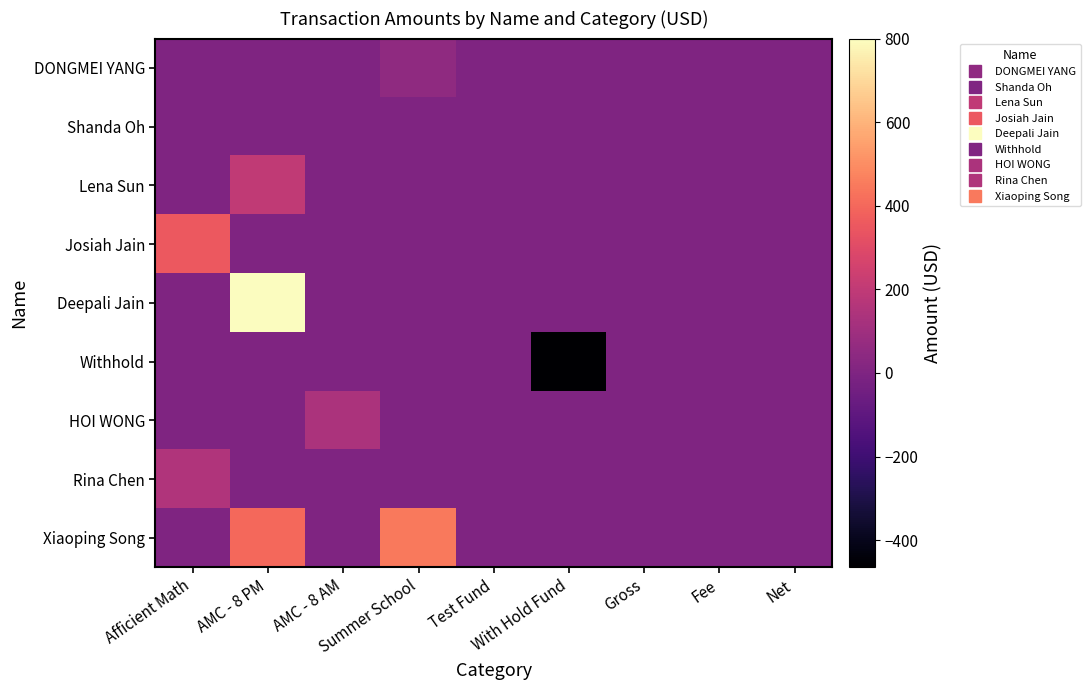

List the series in order of their peak value, highest first.

Deepali Jain, Xiaoping Song, Josiah Jain, Lena Sun, Rina Chen, HOI WONG, DONGMEI YANG, Shanda Oh, Withhold